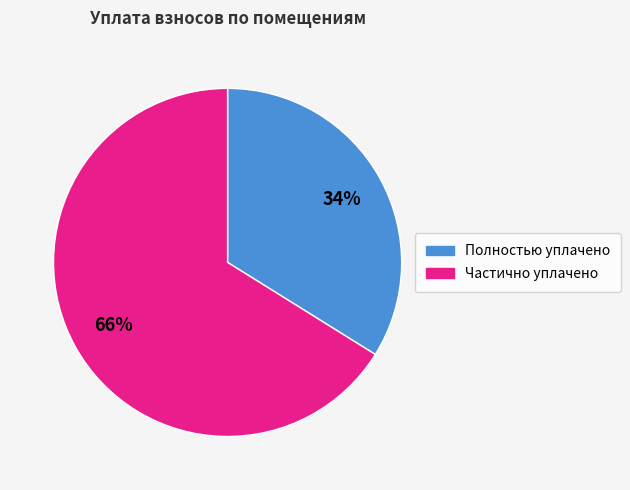

Is there a majority slice in this chart?

Yes